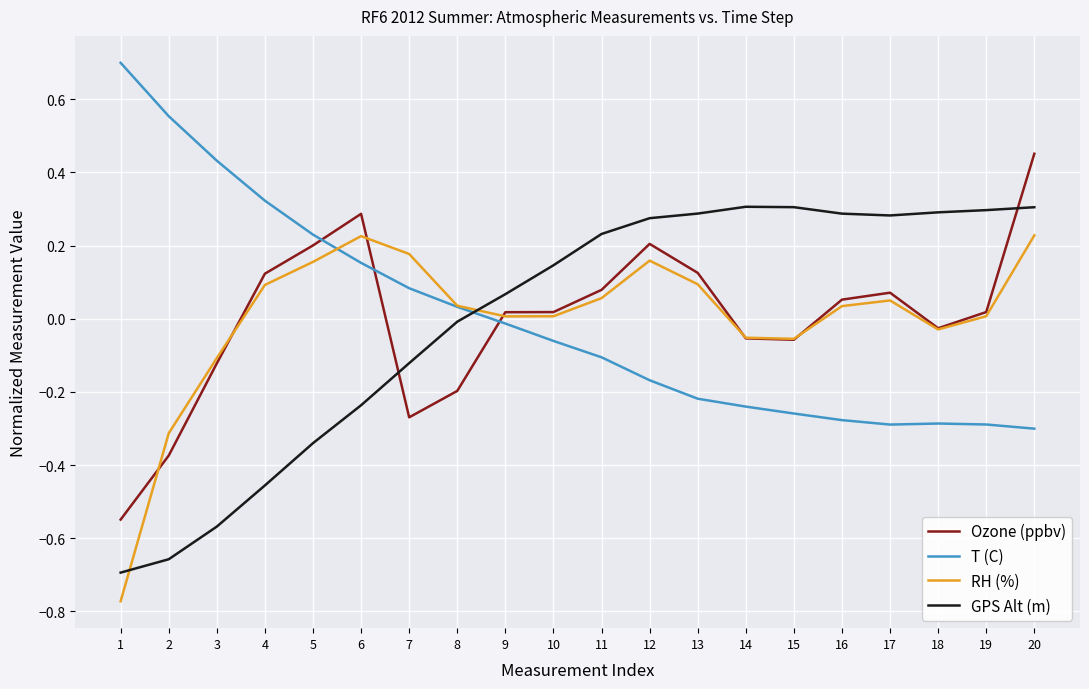

What is the maximum value shown in the chart?

0.7